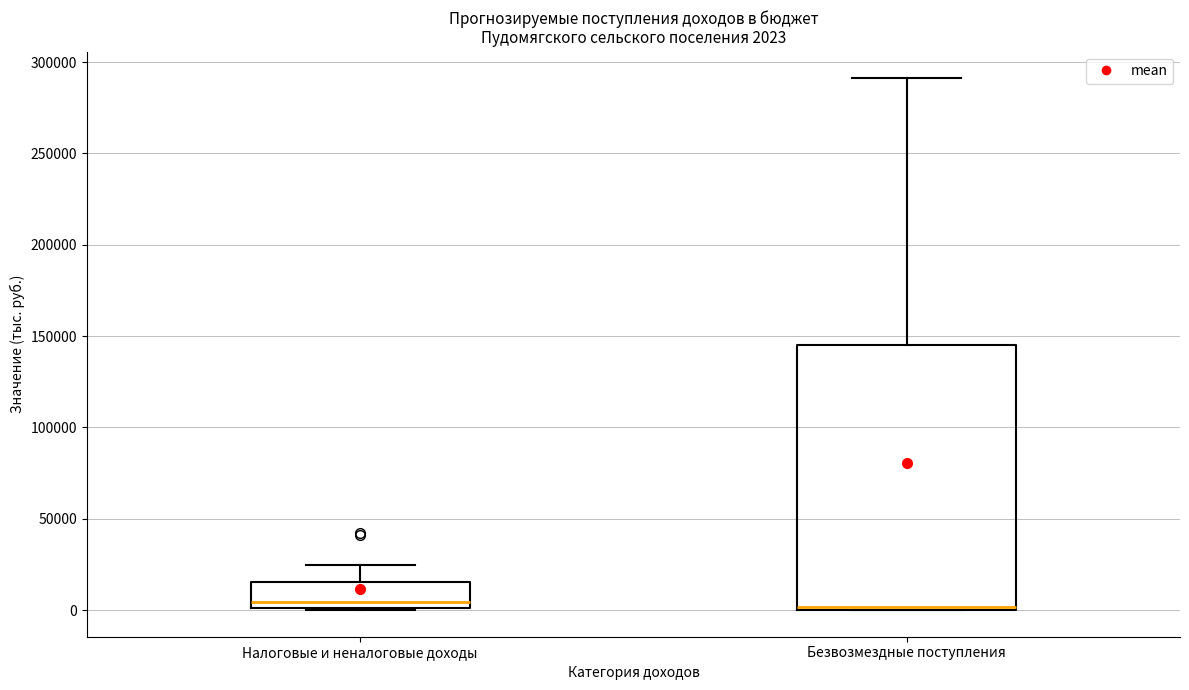

Which box is the tallest, from its lower edge to its upper edge?

Безвозмездные поступления